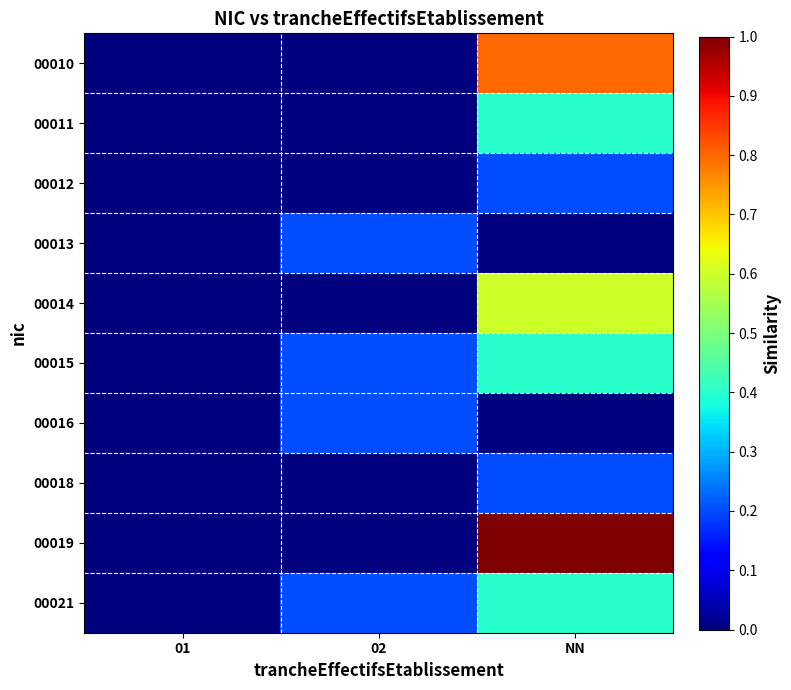

At 02, list the series in order from largest to smallest.

00013, 00015, 00016, 00021, 00010, 00011, 00012, 00014, 00018, 00019